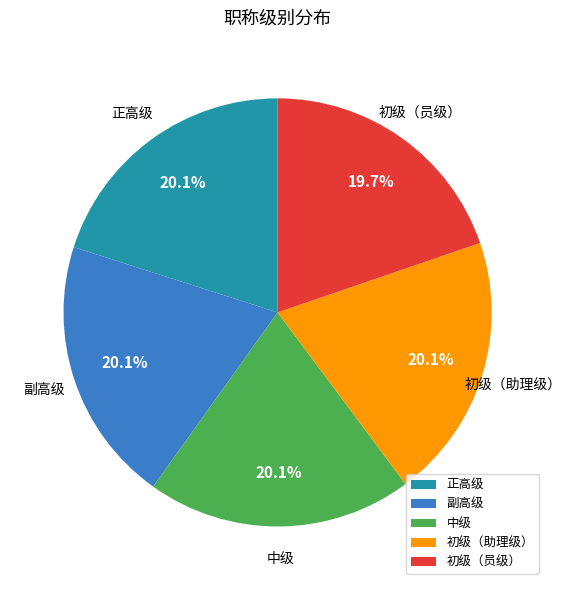

To the nearest percent, what portion does 中级 represent?

20%